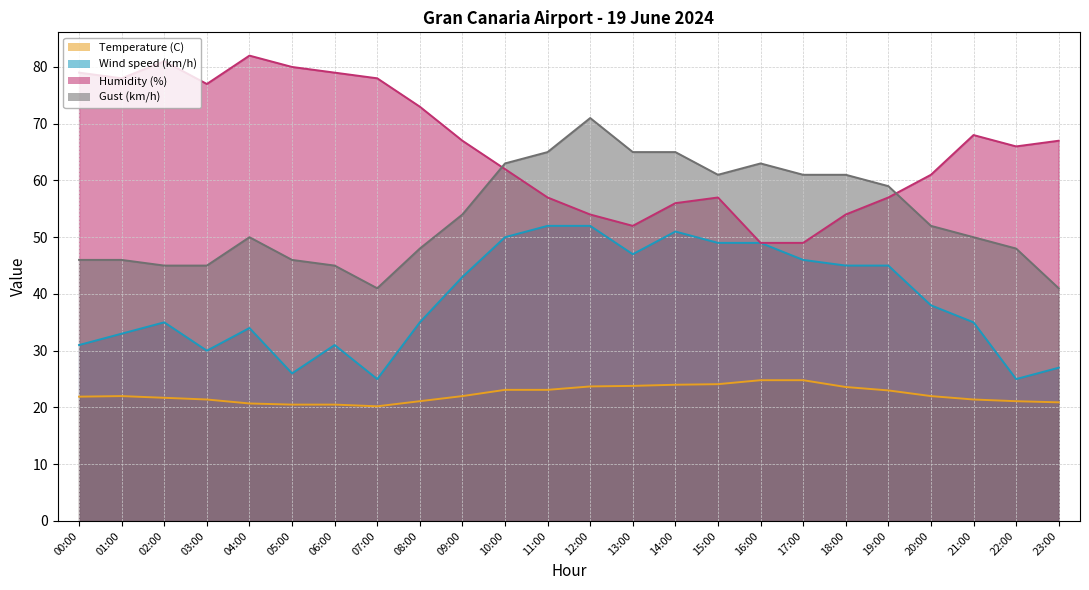

Between 06:00 and 22:00, which series saw the biggest shift?

Humidity (%)